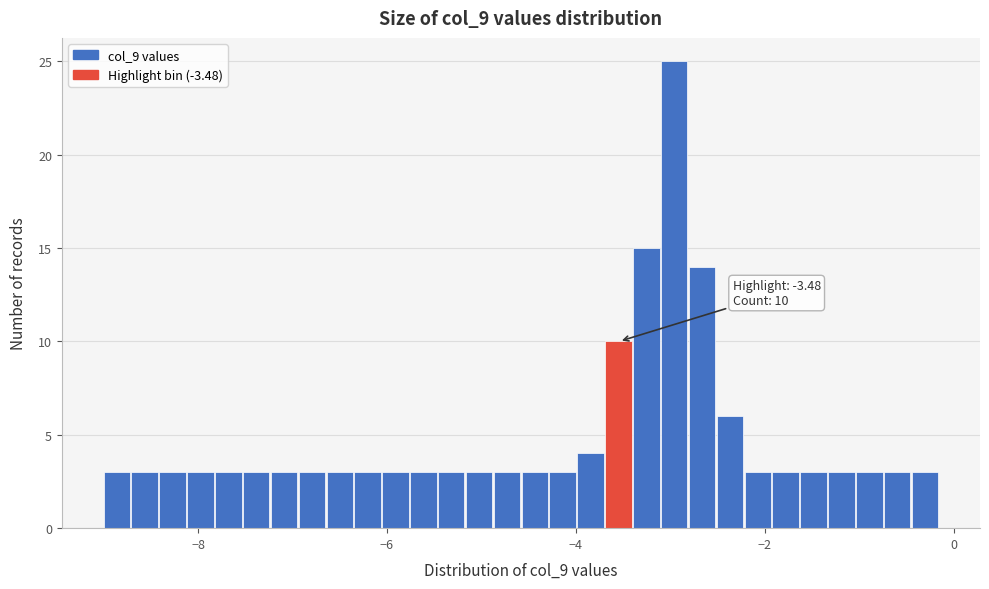

Around what value on the x-axis is the tallest bar? Give the approximate position of its centre, as read against the axis.

-3.0